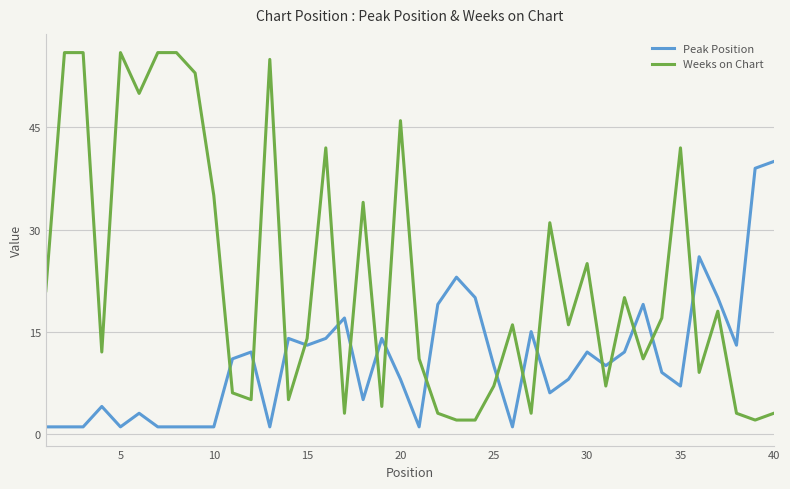

What is the smallest value displayed?

1